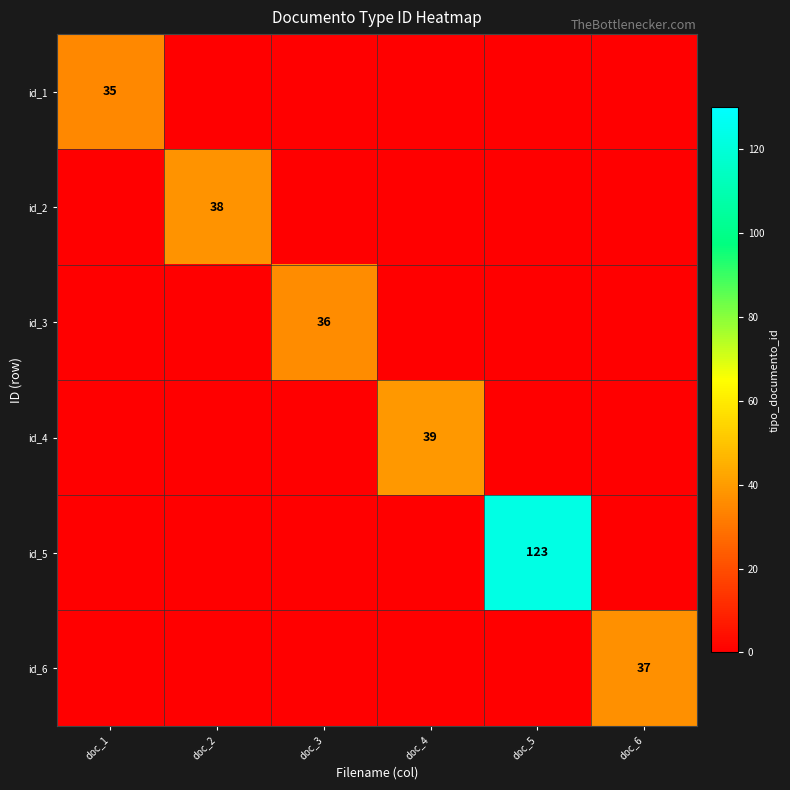

Which category has the lowest value across all series?

doc_2